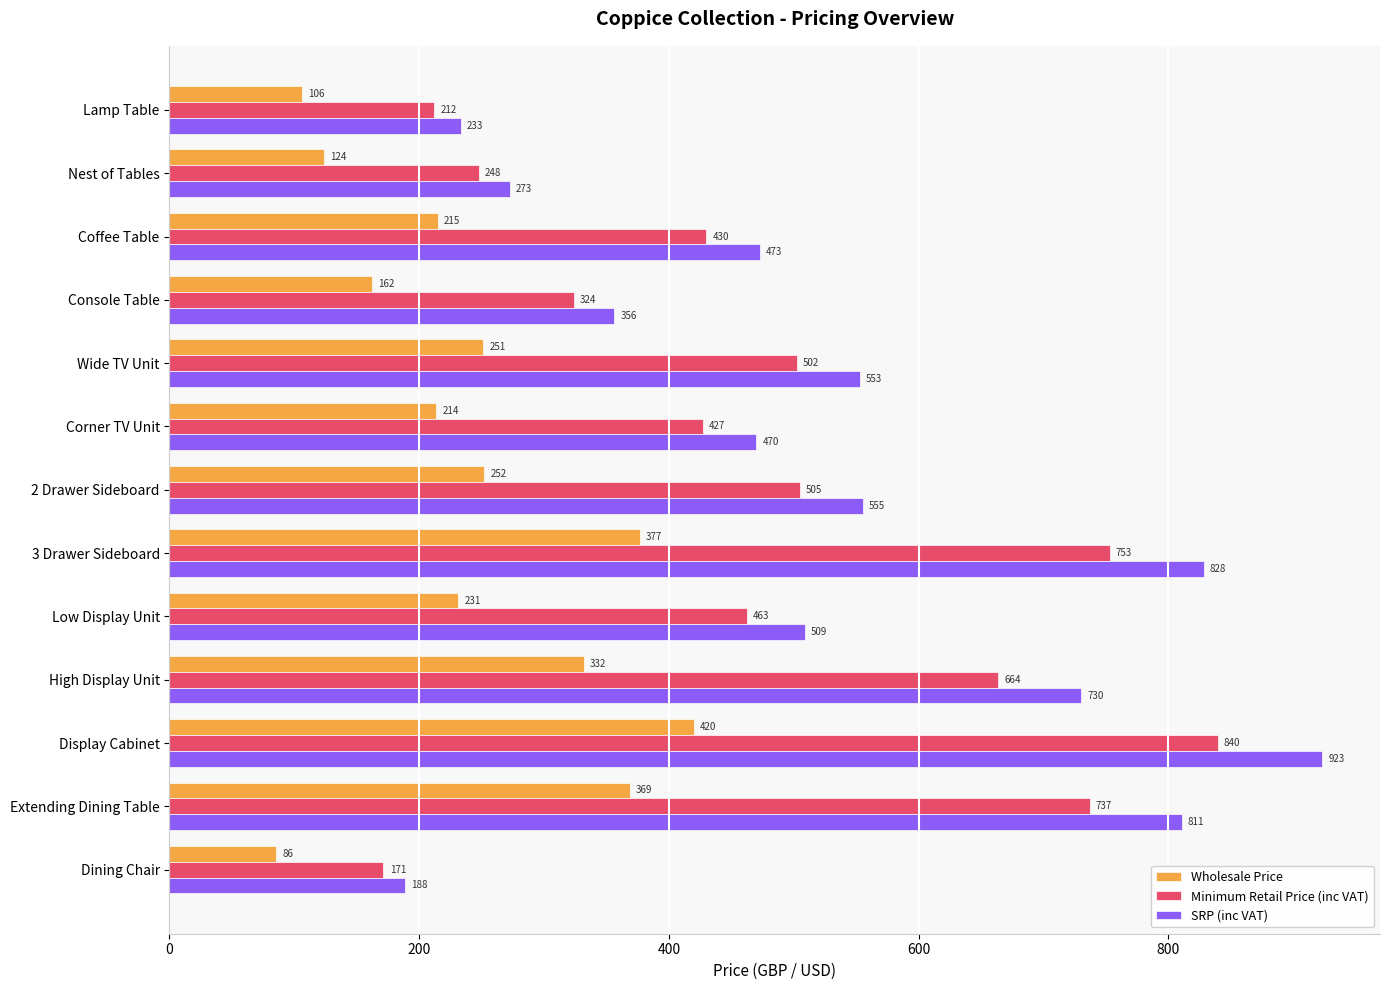

What are all the series names shown in the legend?

Wholesale Price, Minimum Retail Price (inc VAT), SRP (inc VAT)